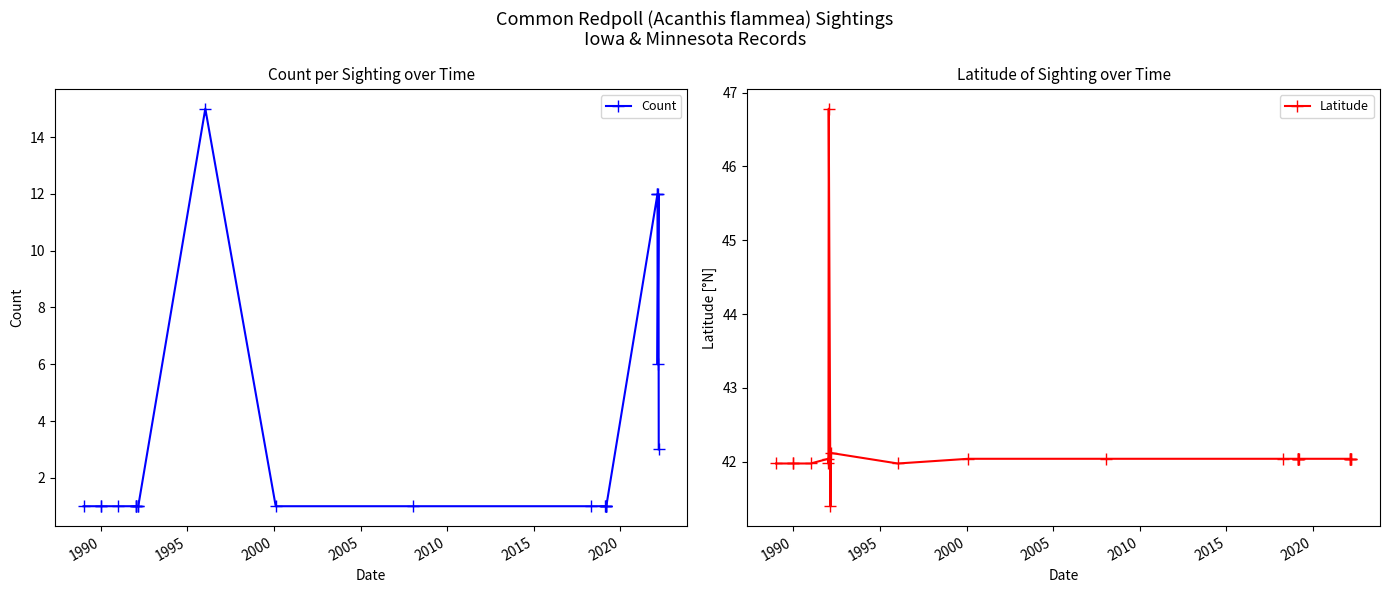

Is it true that Count equals 0.2 at 1985?

False